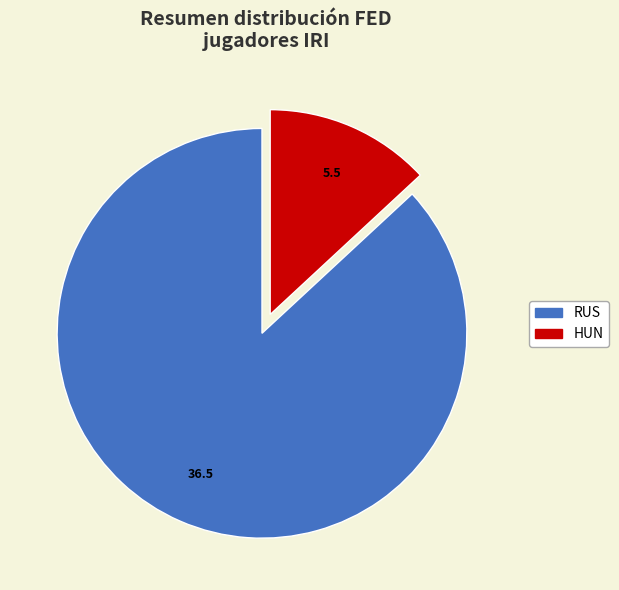

Is there any slice that represents more than half of the pie?

Yes